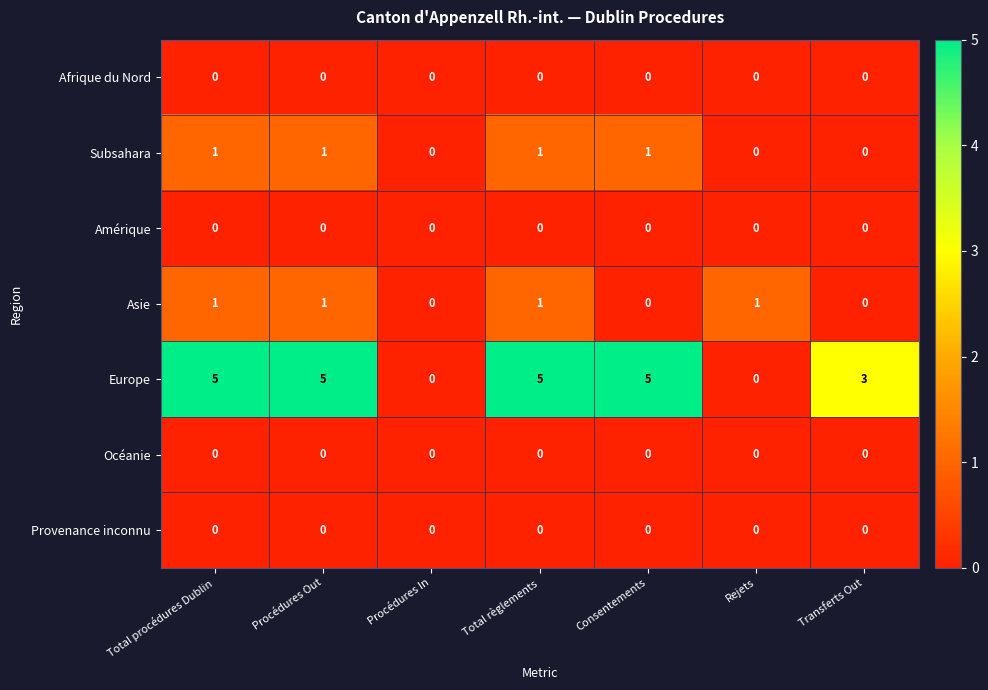

Which series has the largest total across all categories?

Europe